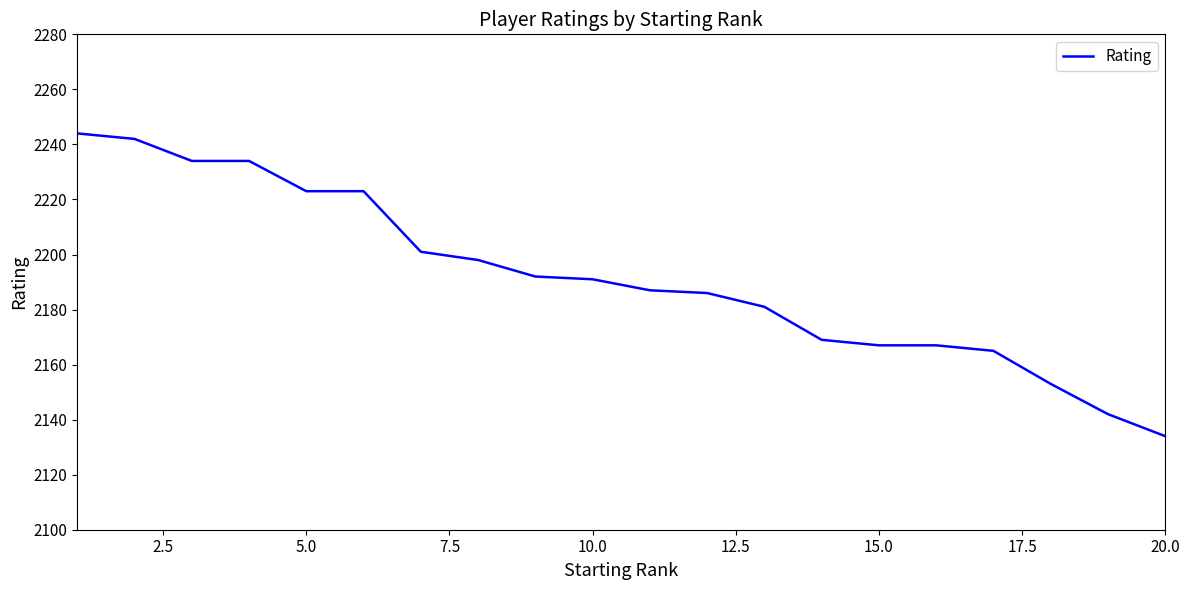

What is the smallest value displayed?

2134